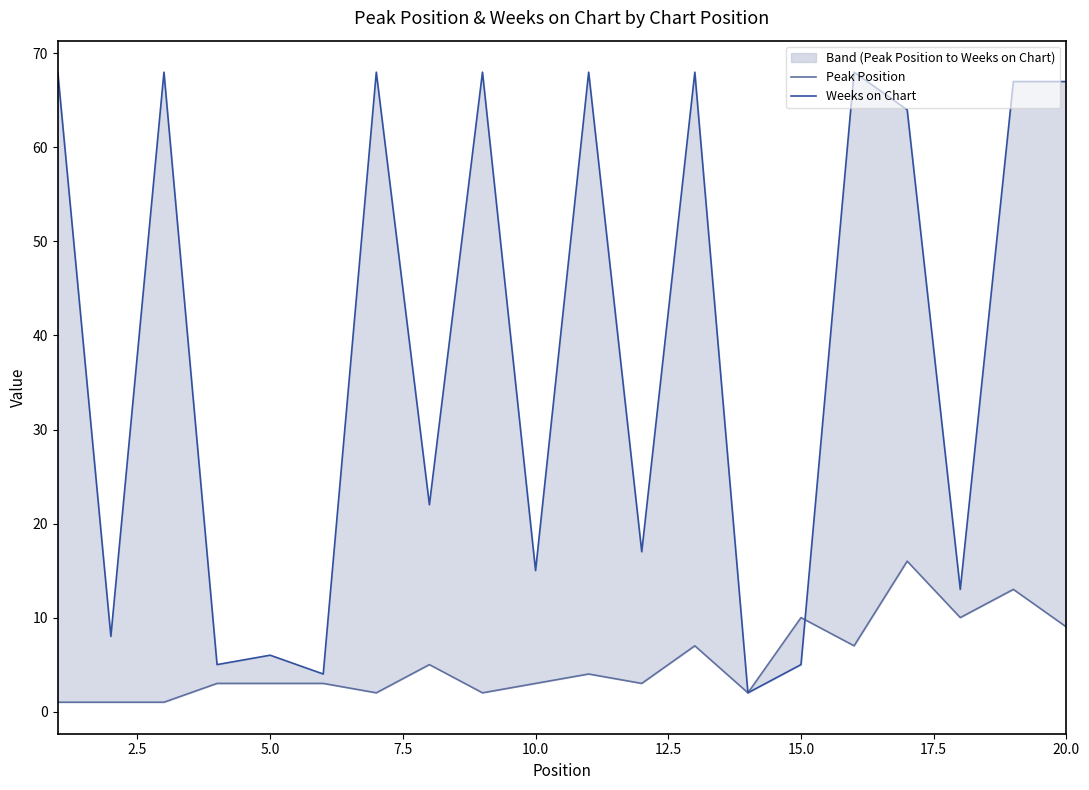

Does the chart display data point markers on the line(s)?

No